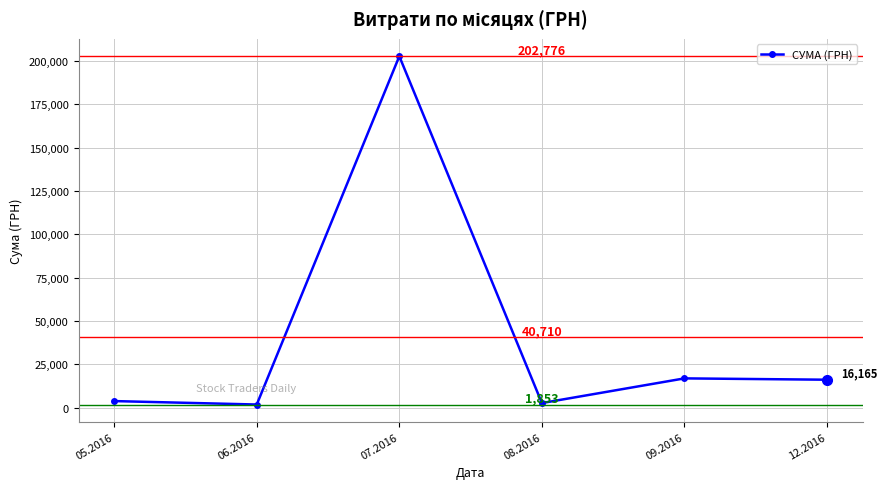

What is the sum of all values?

244262.0